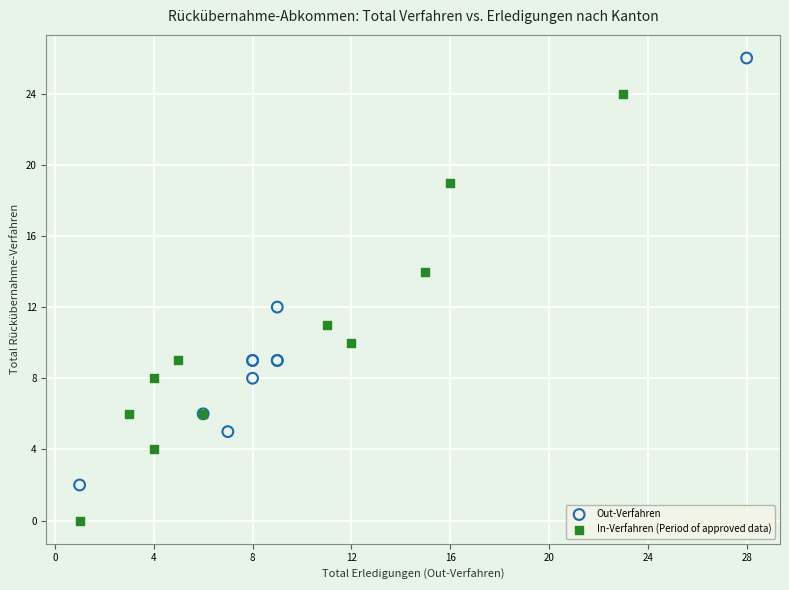

Which series reaches the maximum Y coordinate?

Out-Verfahren